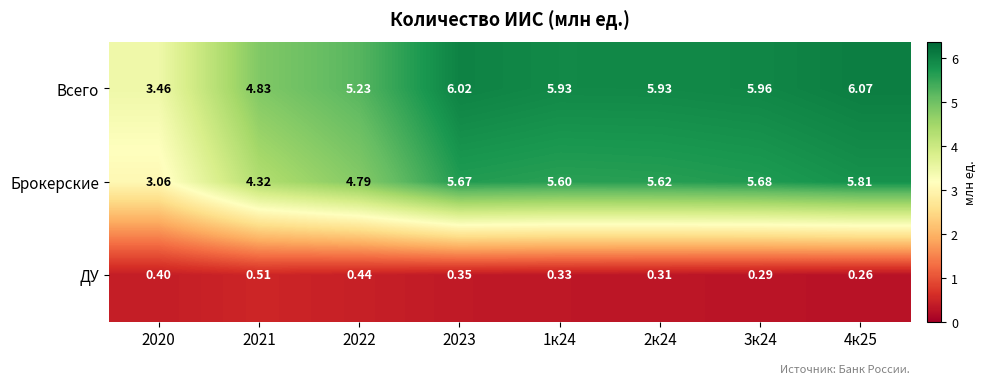

Which series has the widest spread of values?

Брокерские